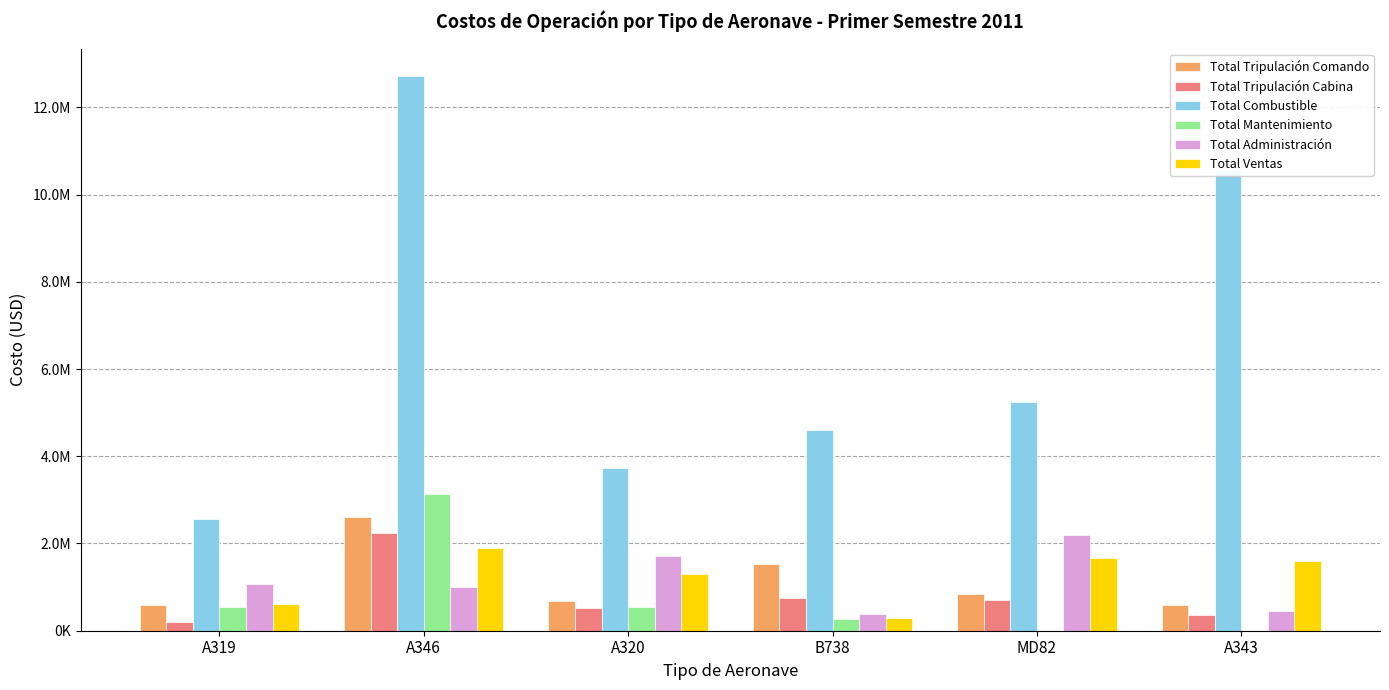

What are all the series names shown in the legend?

Total Tripulación Comando, Total Tripulación Cabina, Total Combustible, Total Mantenimiento, Total Administración, Total Ventas